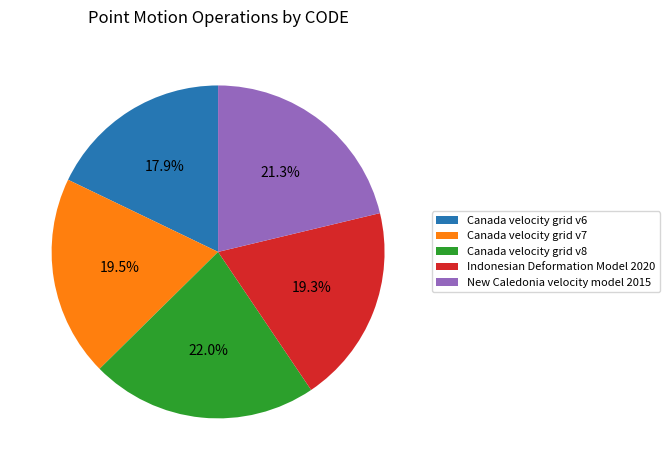

The Canada velocity grid v8 slice represents 34% of the pie. True or false?

False